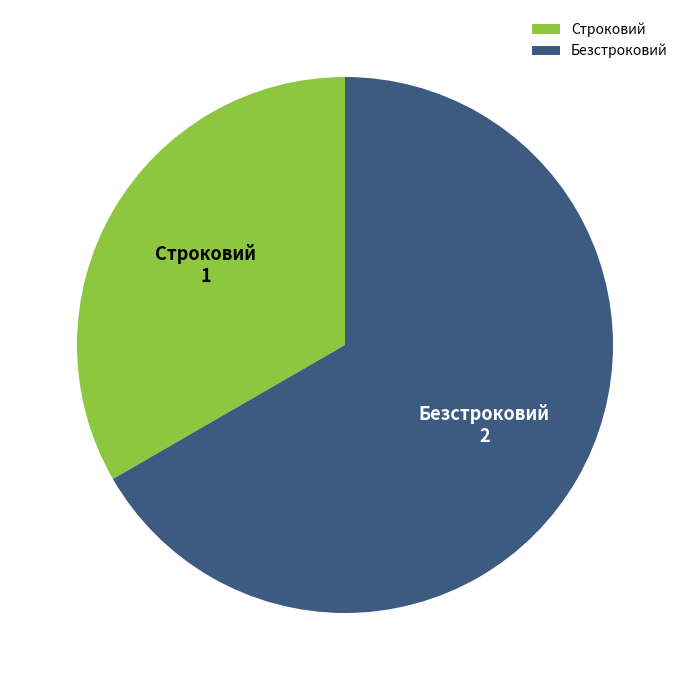

What is the ratio of the value at Строковий to the value at Безстроковий?

0.5